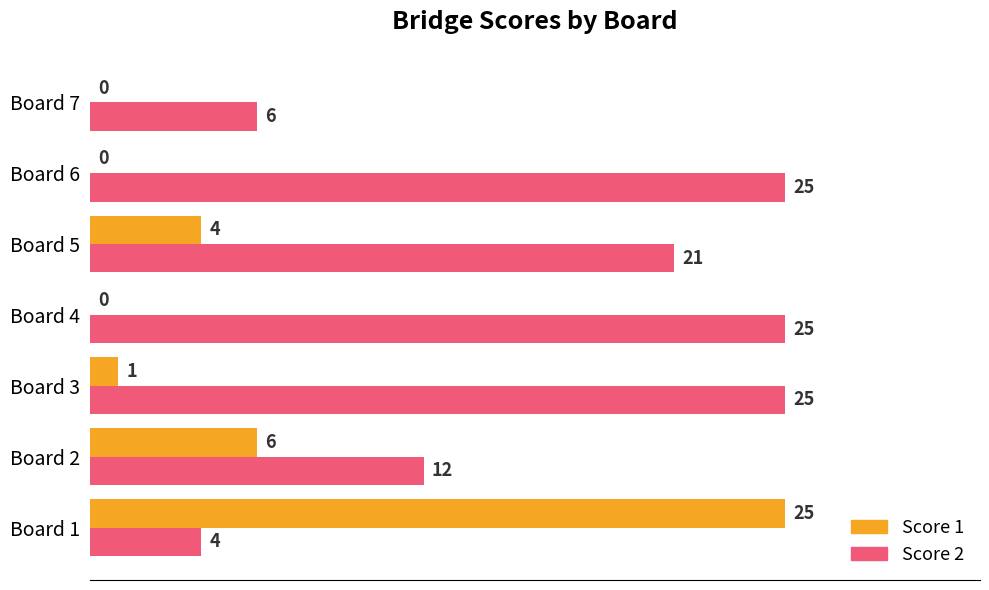

Is it true that Score 1 equals 25 at Board 1?

True